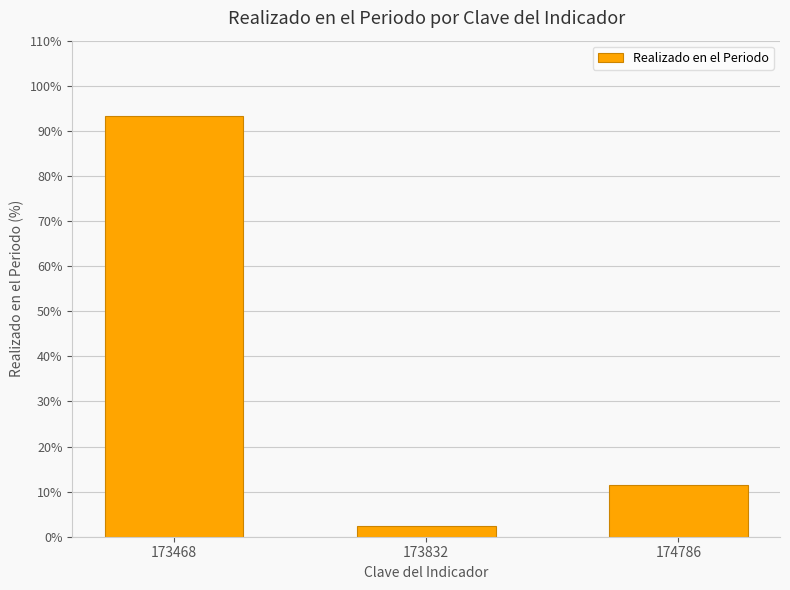

Does the chart contain any negative values?

No